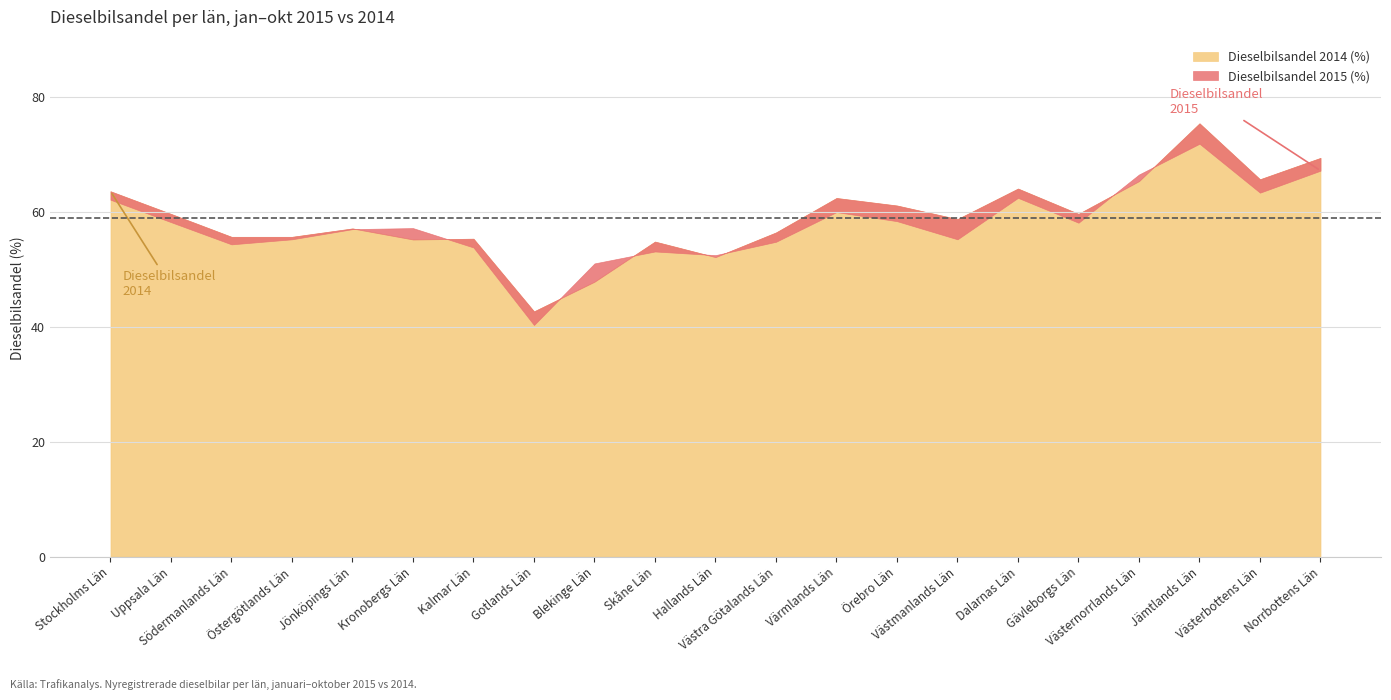

At how many categories does at least one series exceed 63?

6